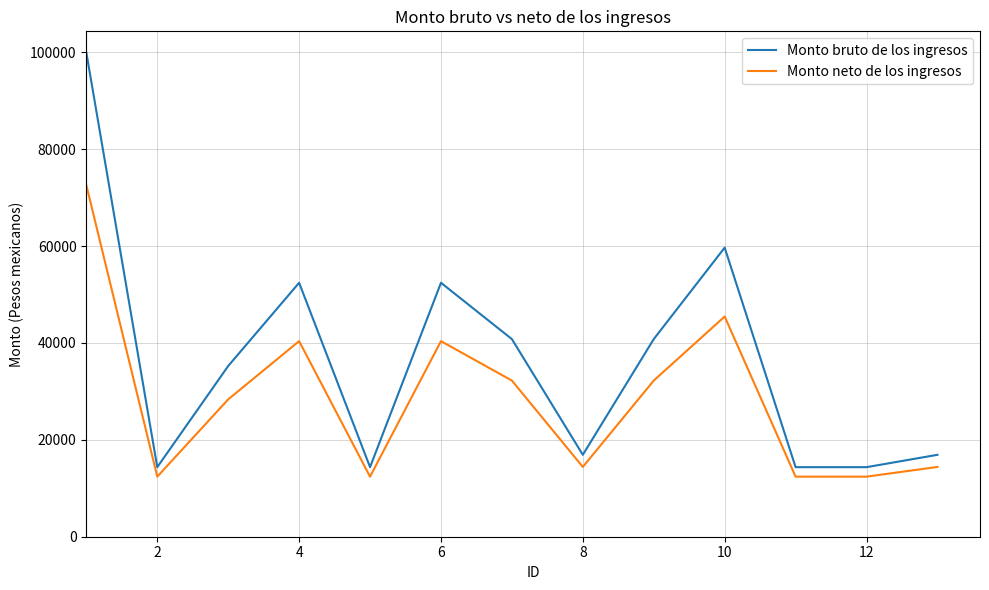

Reading right to left, extract all data points from this chart.

Monto bruto de los ingresos: 16912.0	14360.0	14360.0	59687.0	40800.0	16912.0	40800.0	52430.0	14360.0	52430.0	35248.0	14360.0	99967.0
Monto neto de los ingresos: 14408.7	12401.8	12401.8	45460.0	32239.1	14408.7	32239.1	40380.1	12401.8	40380.1	28352.7	12401.8	72574.0